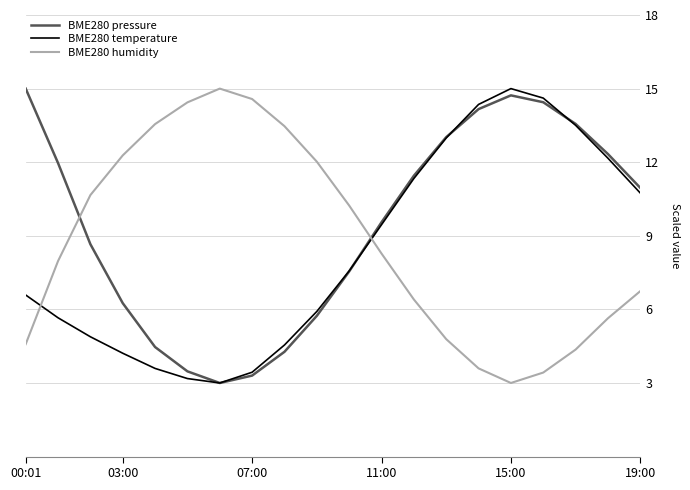

True or false: BME280 pressure and BME280 humidity intersect in this chart.

True